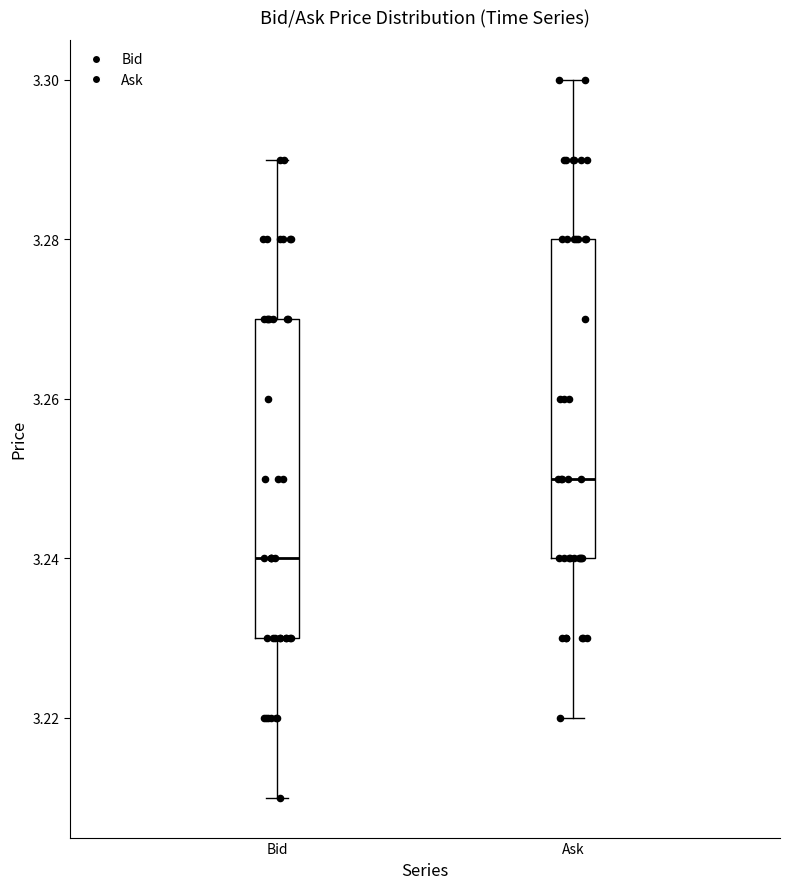

Reading left to right, read every box against the y-axis: the position of its median line, the range the box covers, and the ends of its whiskers. The values are not printed on the chart, so give them approximately, as read against the axis.

Bid: median 3.24, box 3.23 to 3.27, whiskers 3.21 to 3.29
Ask: median 3.25, box 3.24 to 3.28, whiskers 3.22 to 3.30